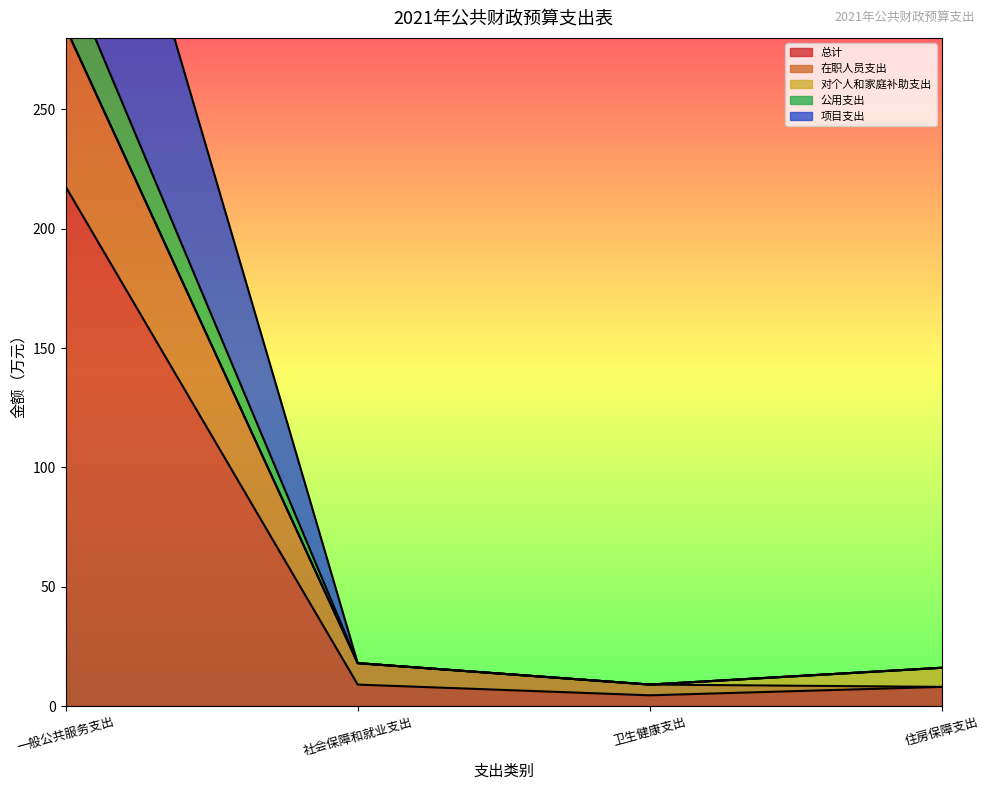

True or false: 总计 has more than 1 points higher than both neighbors.

False